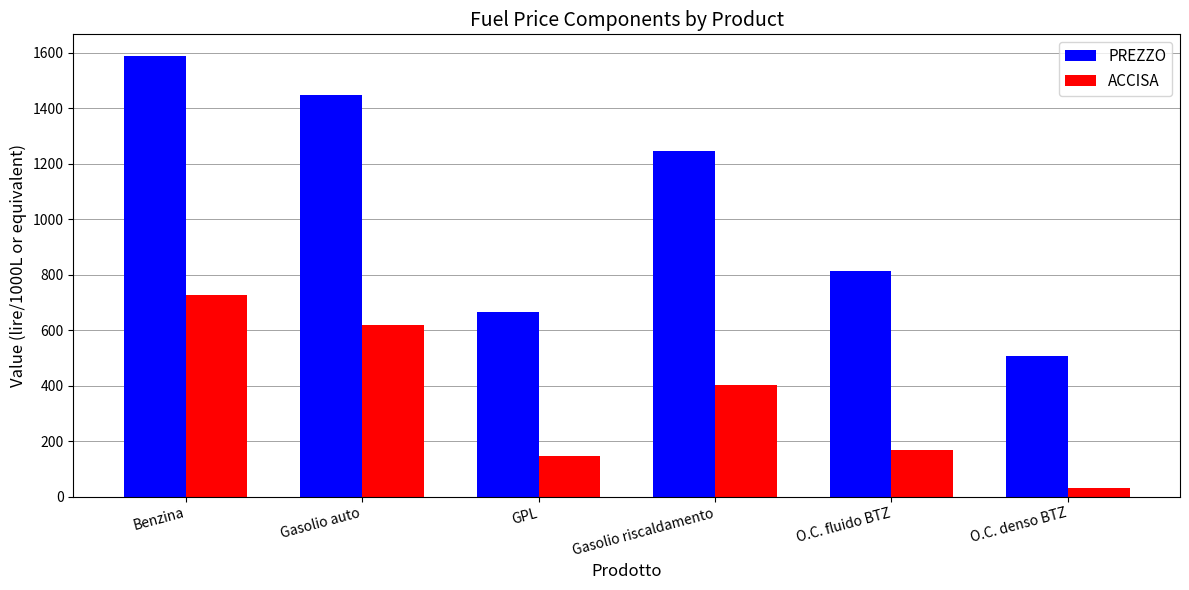

Are the bars horizontal?

No